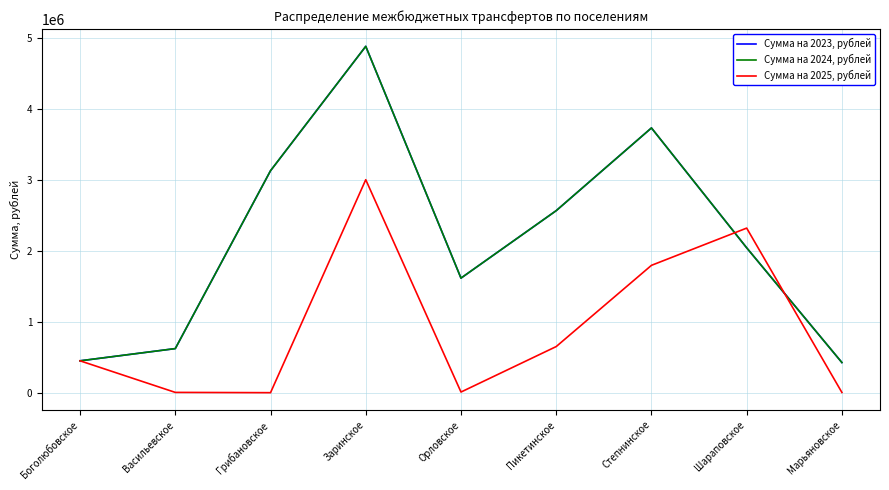

Does the chart display data point markers on the line(s)?

No